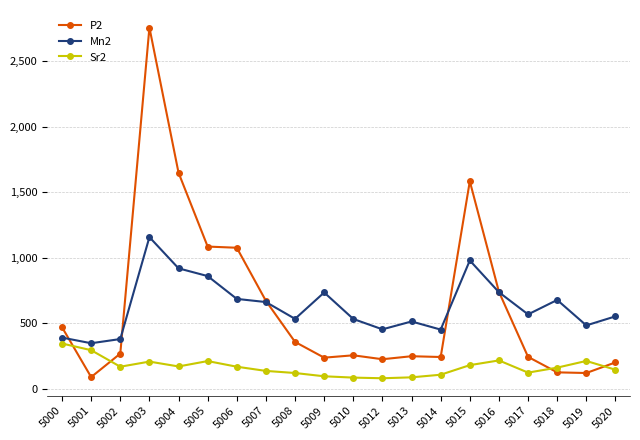

Rank the series by their maximum value, from highest to lowest.

P2, Mn2, Sr2